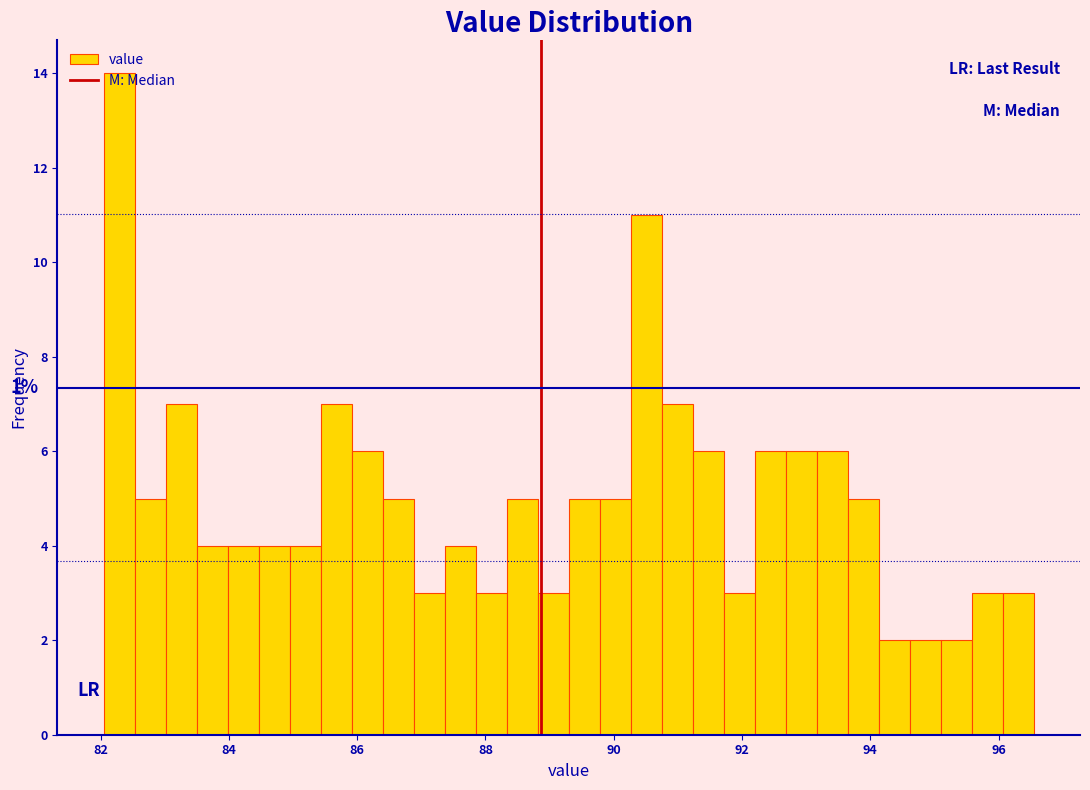

Around what value on the x-axis is the tallest bar? Give the approximate position of its centre, as read against the axis.

82.2